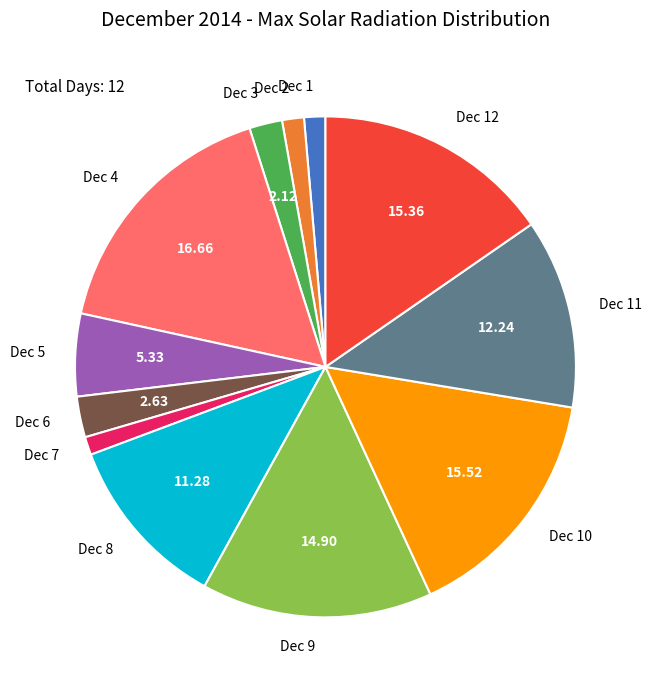

Which has a higher value, Dec 5 or Dec 8?

Dec 8